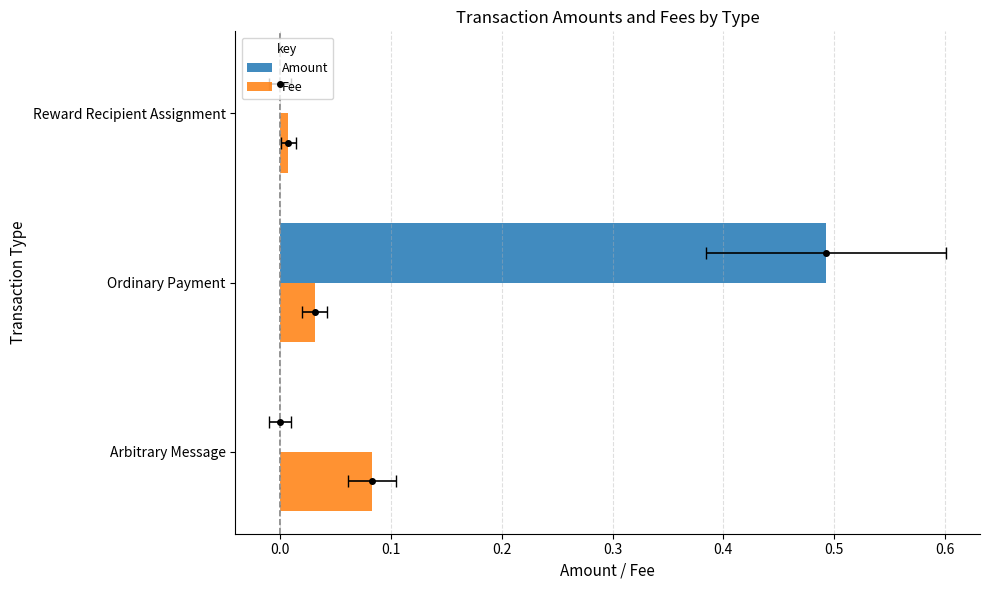

Reading left to right, extract all data points from this chart.

Amount: 0.0	0.5	0.0
Fee: 0.1	0.0	0.0